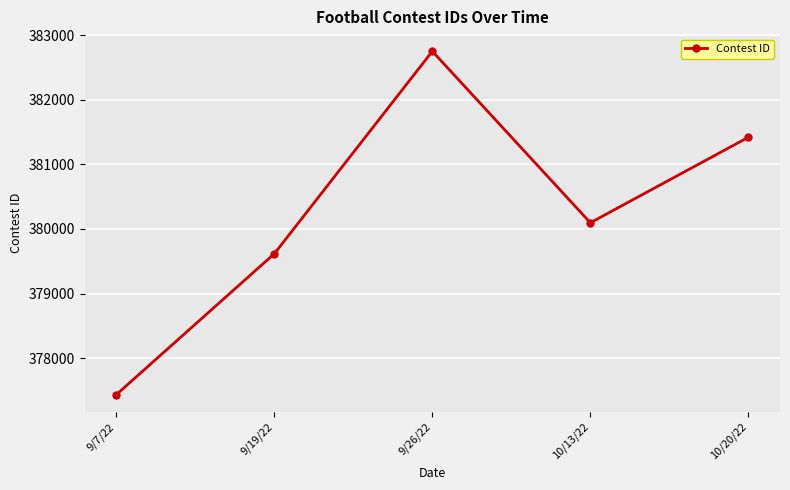

Where is the data nearest to the value 380092?

10/13/22